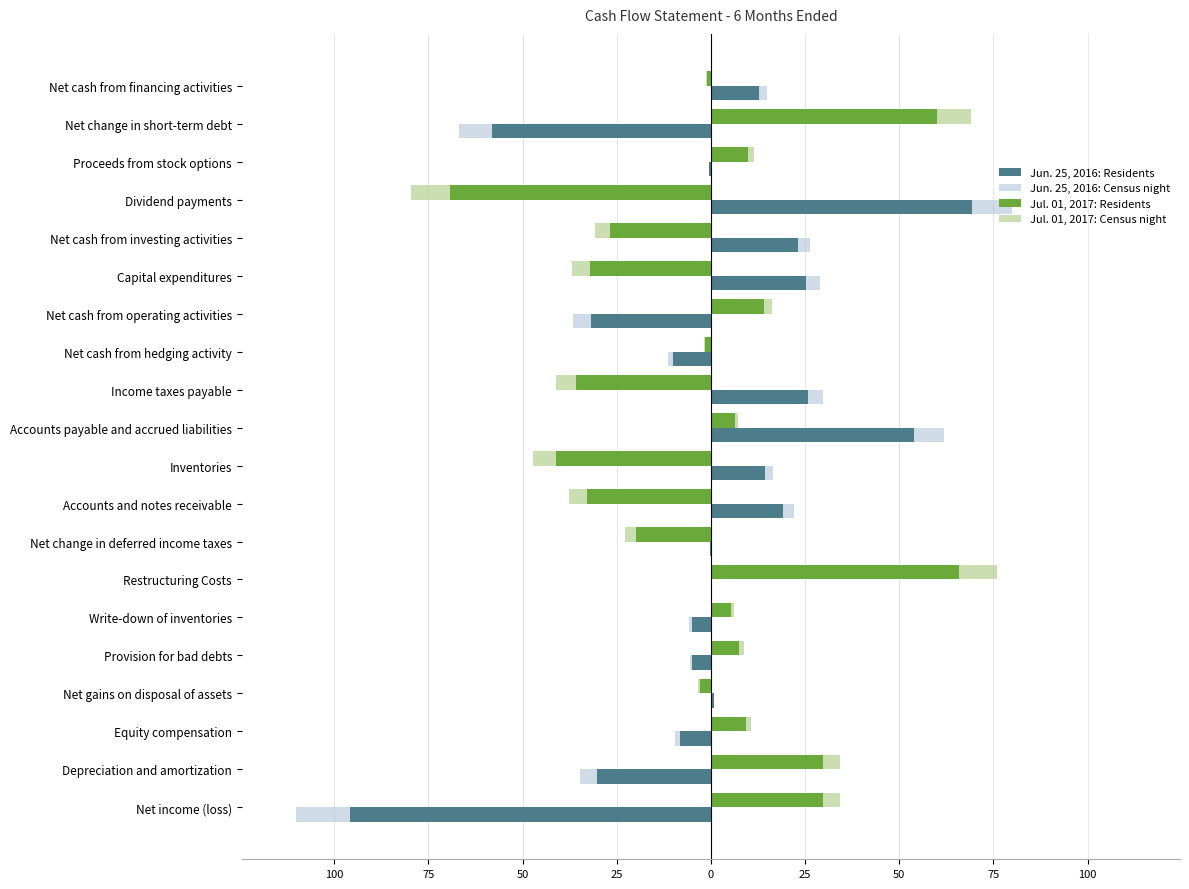

What are all the series names shown in the legend?

Jun. 25, 2016: Residents, Jun. 25, 2016: Census night, Jul. 01, 2017: Residents, Jul. 01, 2017: Census night